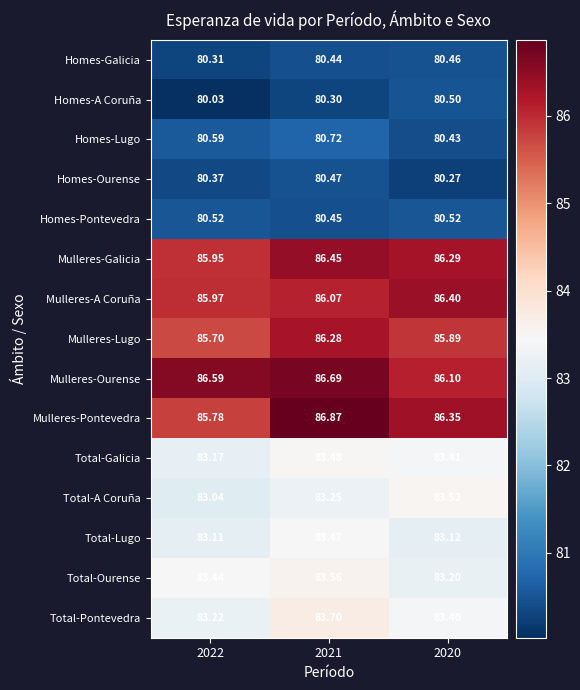

Which series changed the most between 2021 and 2020?

Mulleres-Ourense